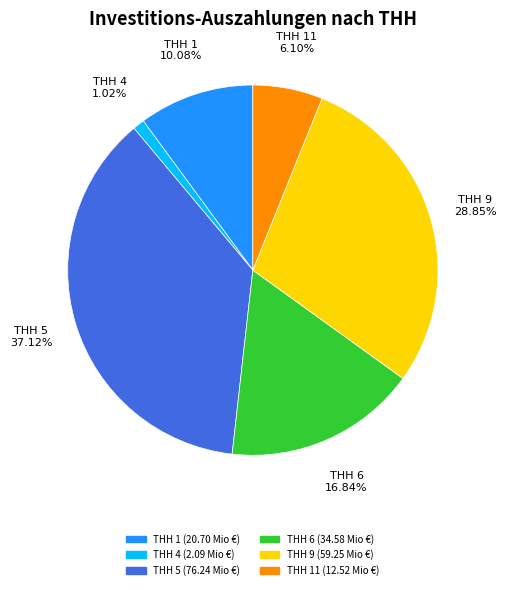

Is there a majority slice in this chart?

No